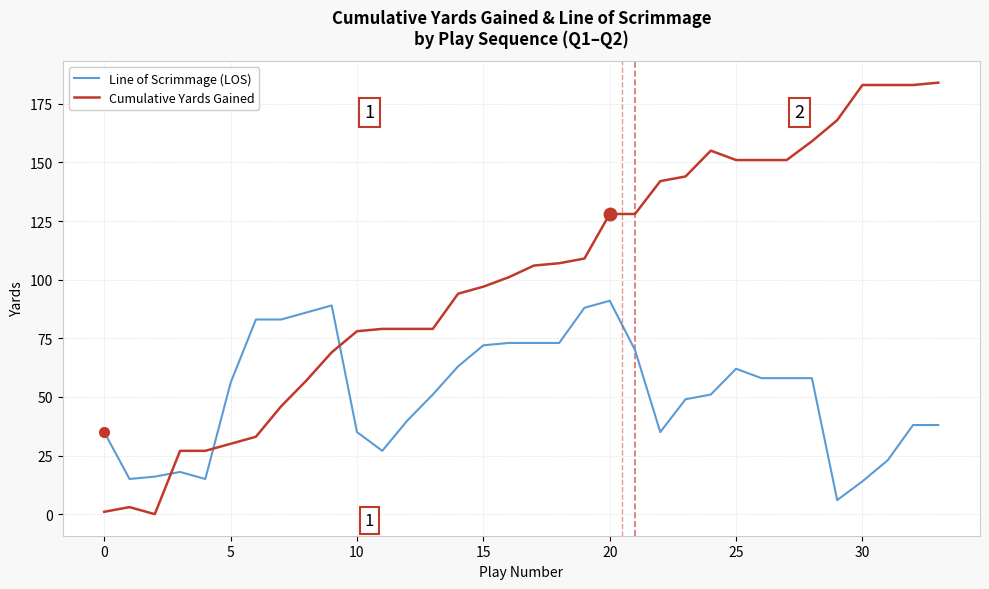

Which series has the largest total across all categories?

Cumulative Yards Gained